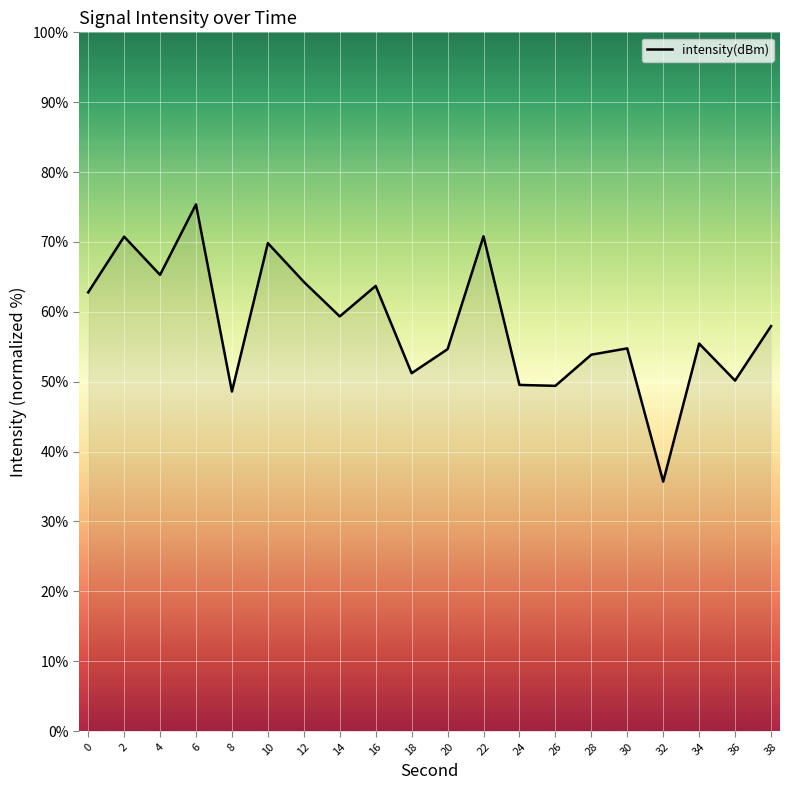

How many distinct data groups are displayed?

1